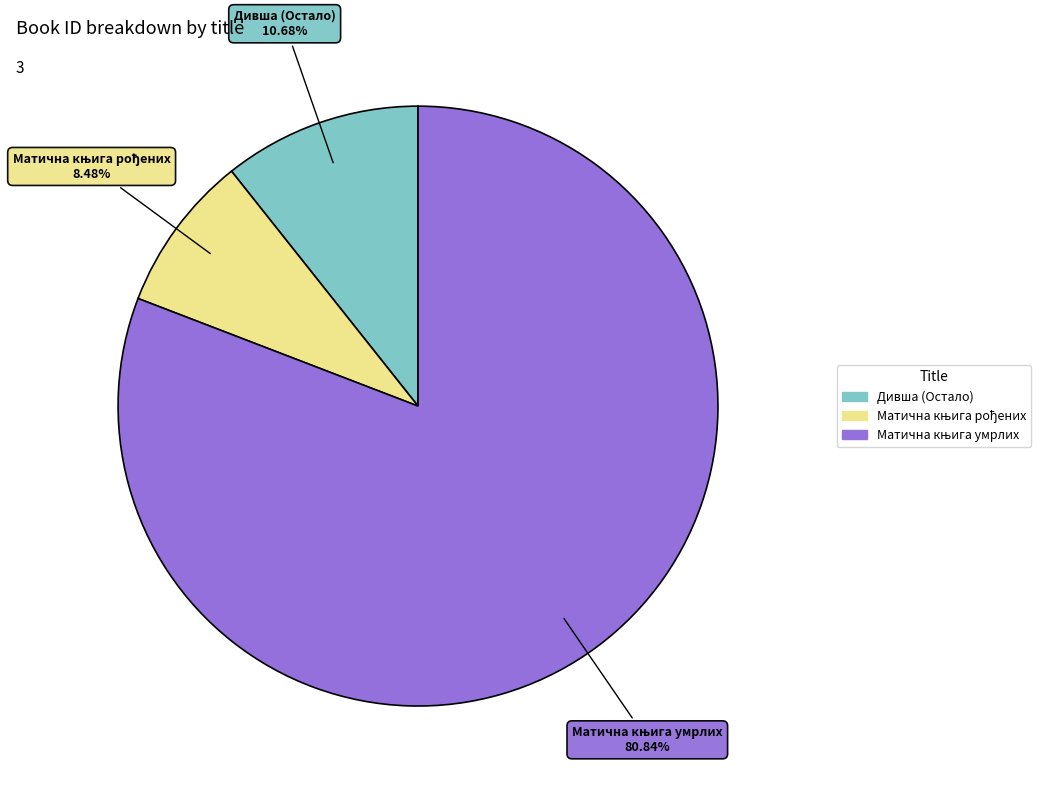

Does any single category account for the majority?

Yes